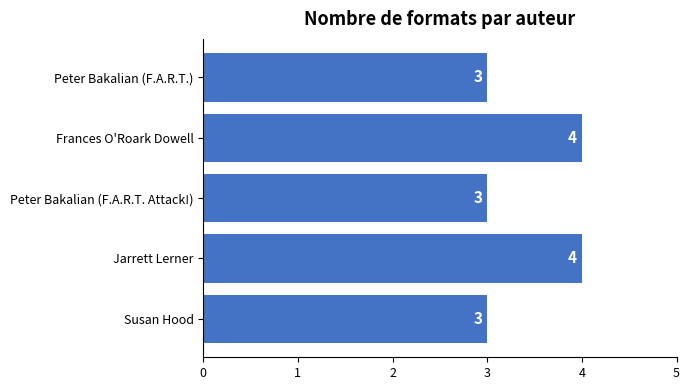

What is the maximum value shown in the chart?

4